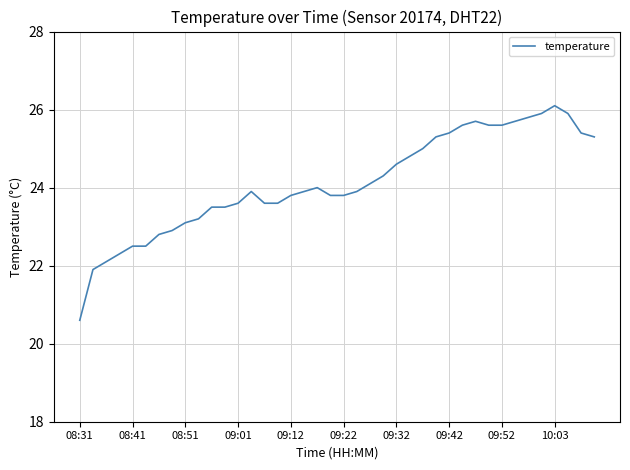

Is this an area chart (filled region under the line)?

No